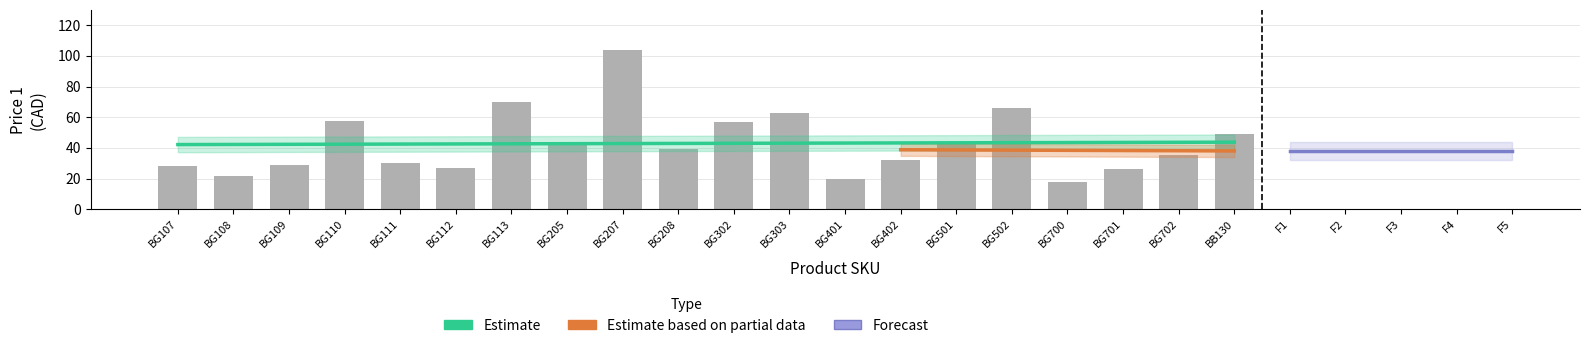

What is the change in value from BG402 to BG501?

+10.8